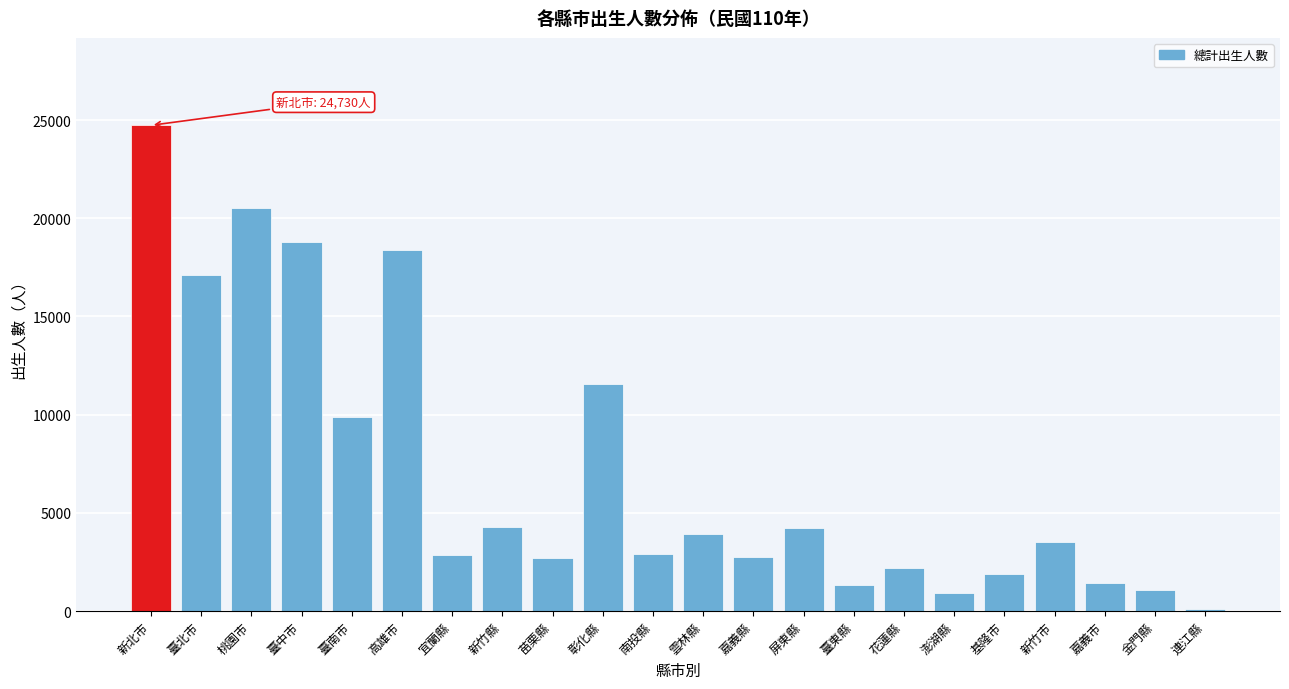

Is it true that the value at 花蓮縣 is 2169?

True